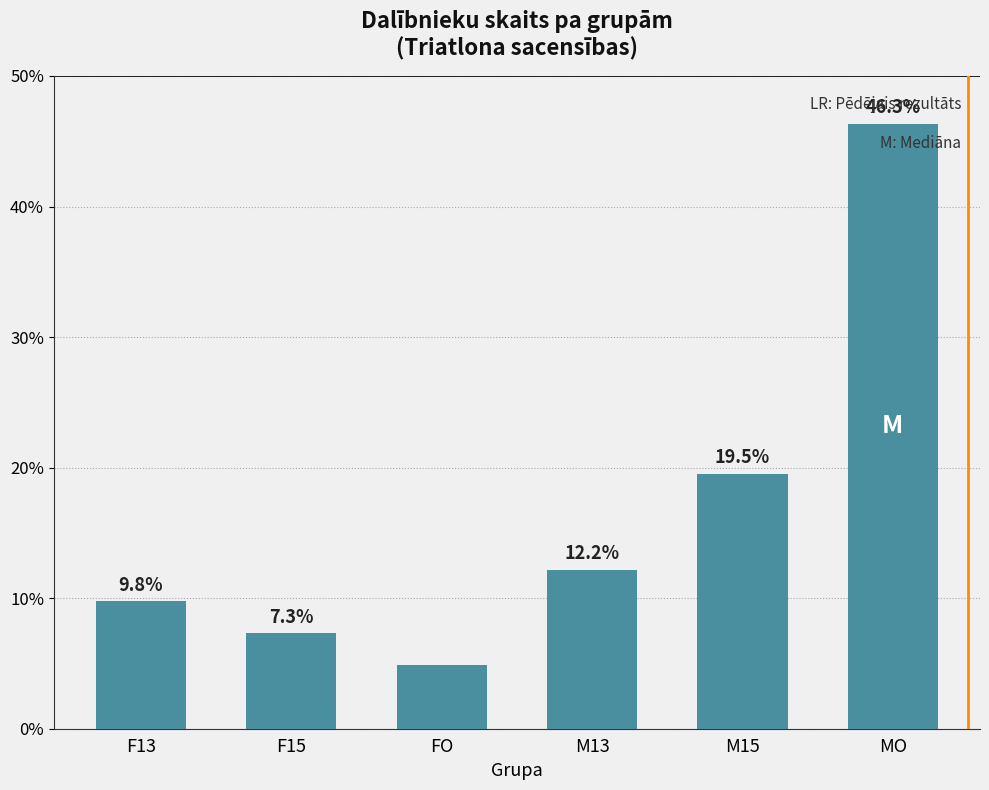

List the labels in order of value, largest first.

MO, M15, M13, F13, F15, FO